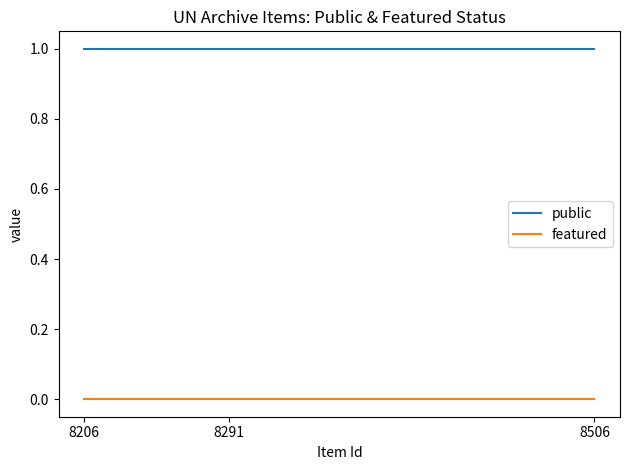

What is the maximum value shown in the chart?

1